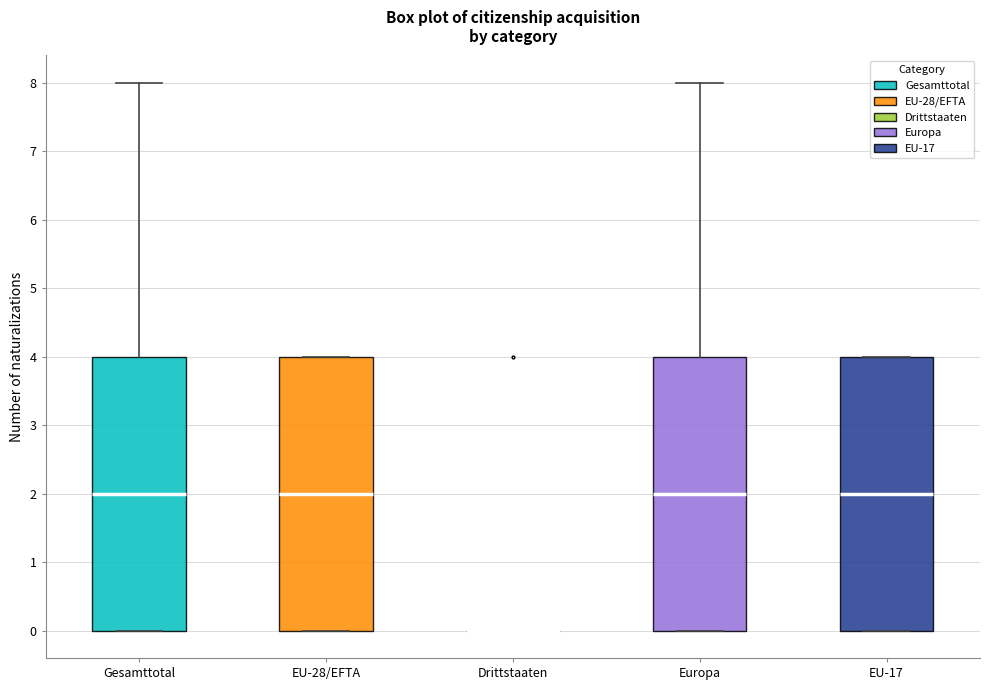

Reading left to right, transcribe this box plot: for each box, give where its median line is, the range the box spans, and where its two whiskers end, as read against the y-axis. The values are not printed on the chart, so give them approximately, as read against the axis.

Gesamttotal: median 2, box 0 to 4, whiskers 0 to 8
EU-28/EFTA: median 2, box 0 to 4, whiskers 0 to 4
Drittstaaten: box collapsed to a line at 0, whiskers 0 to 0
Europa: median 2, box 0 to 4, whiskers 0 to 8
EU-17: median 2, box 0 to 4, whiskers 0 to 4